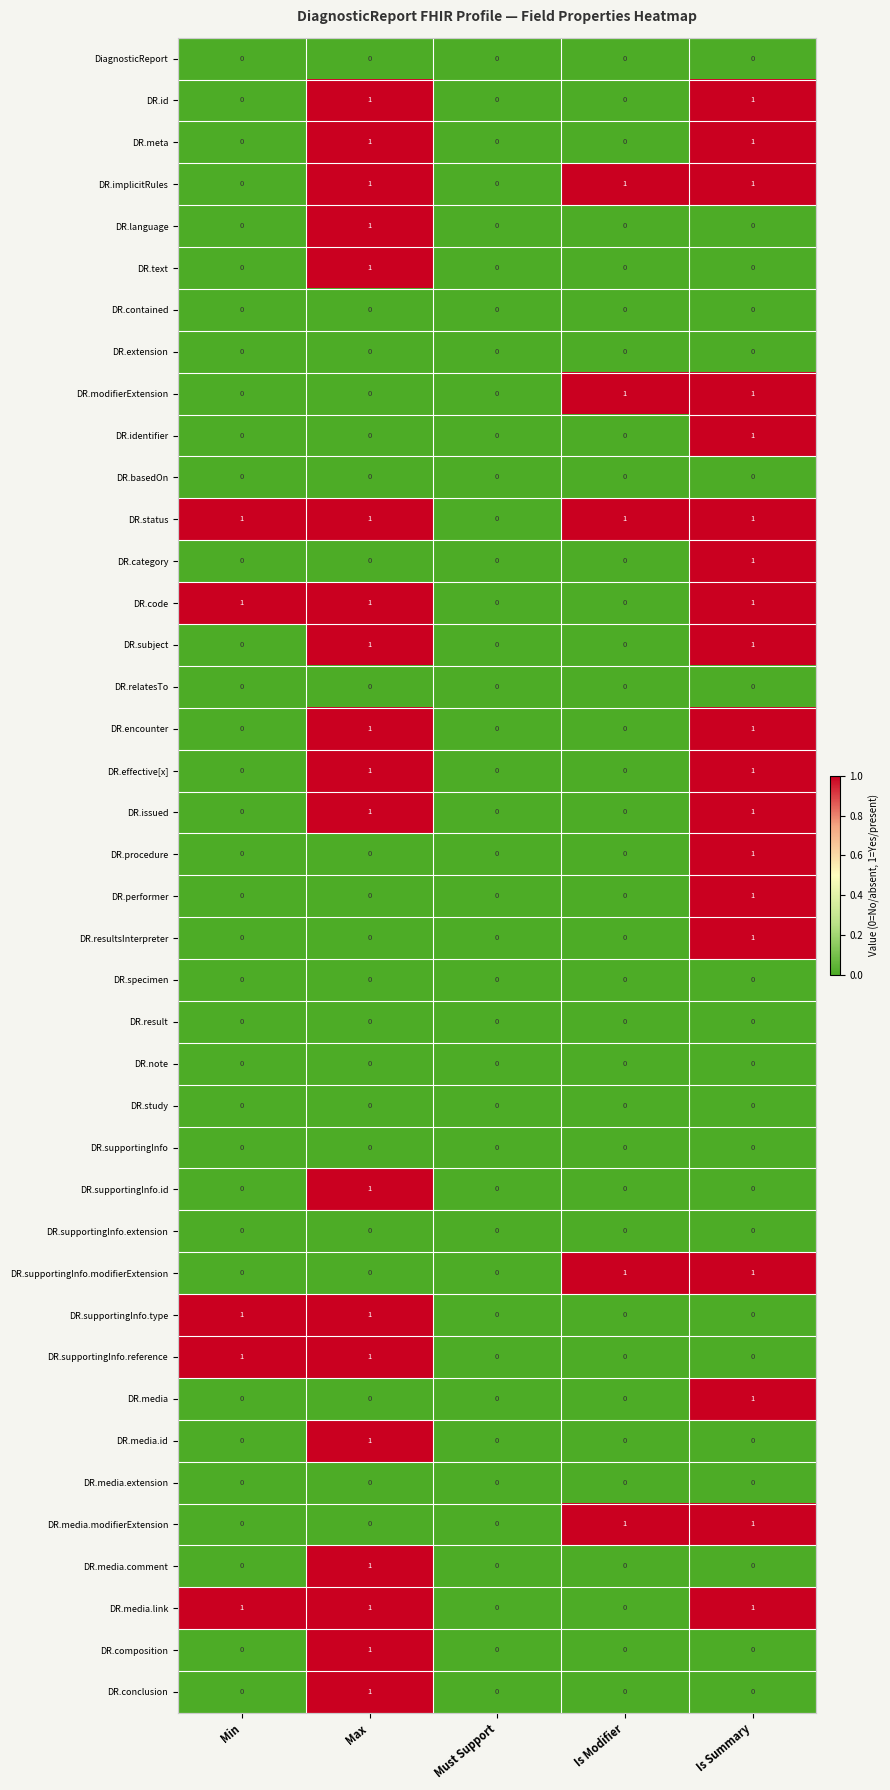

At which label does DR.procedure reach its peak?

Is Summary